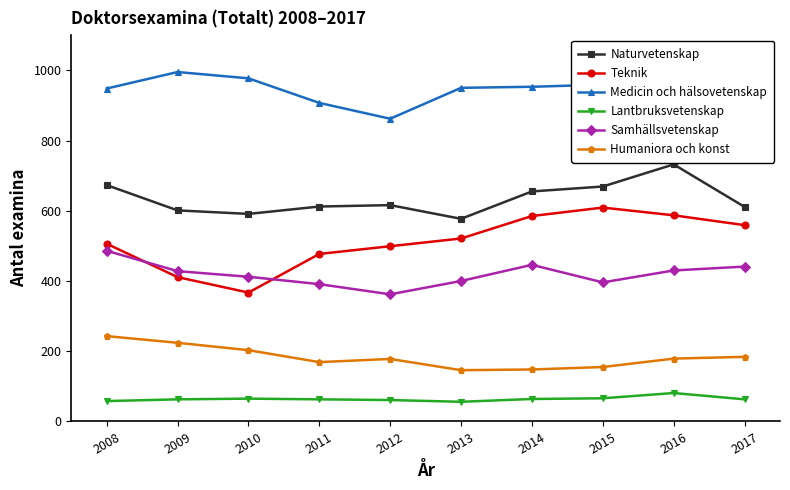

Count the number of categories in the chart.

10